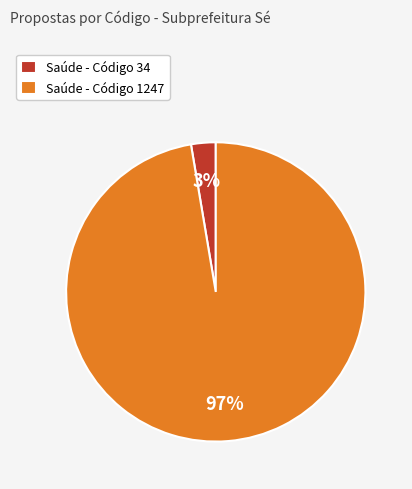

Combined, do Saúde - Código 34 and Saúde - Código 1247 account for over 50%?

Yes